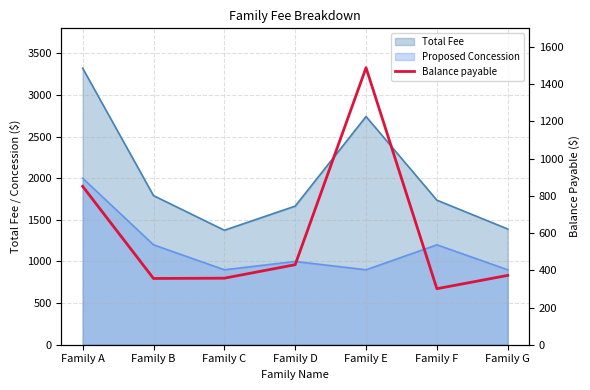

True or false: the data shows 546.1 at Family B.

False